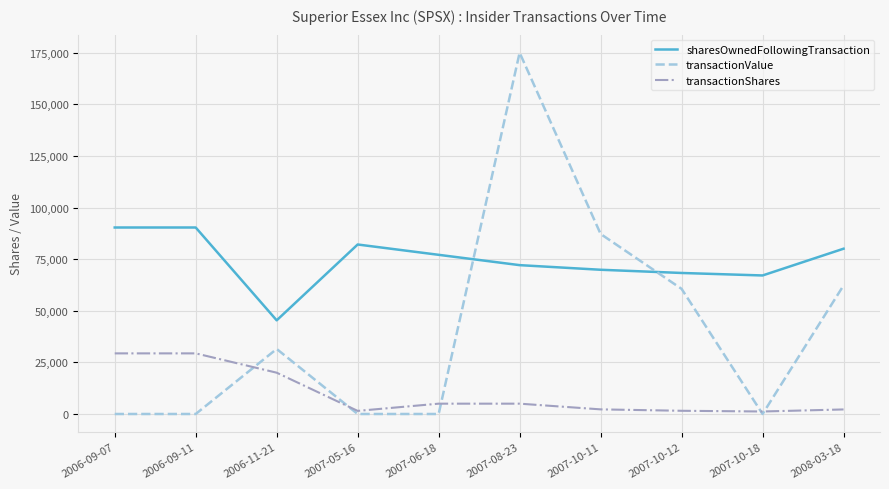

Which series has the largest total across all categories?

sharesOwnedFollowingTransaction